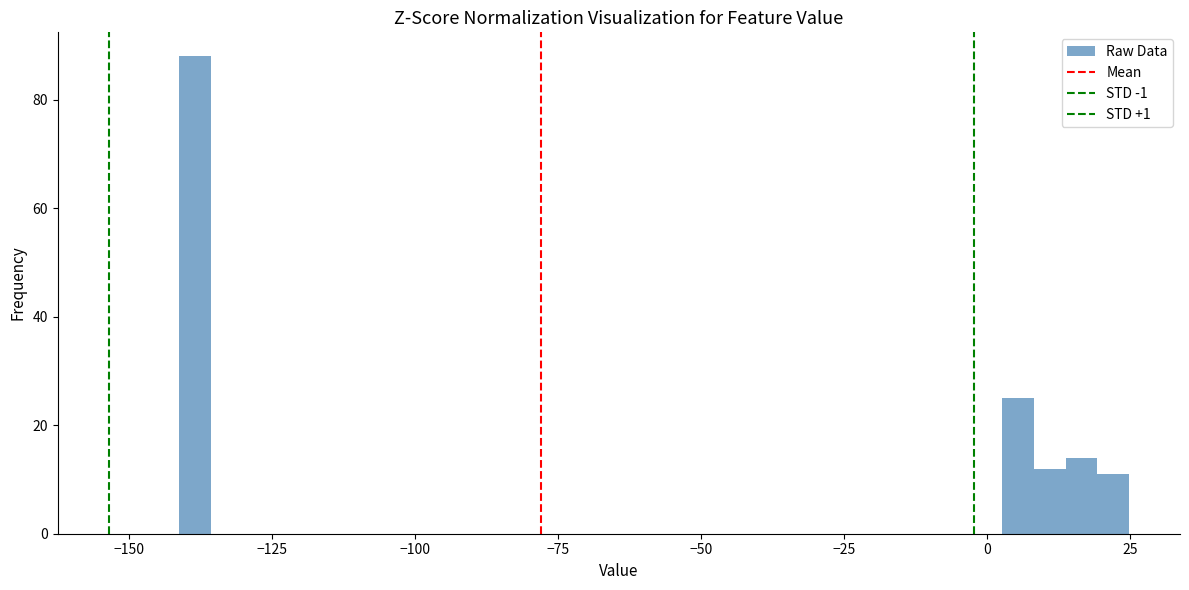

Read against the x-axis, roughly where is the centre of the tallest bar?

-140